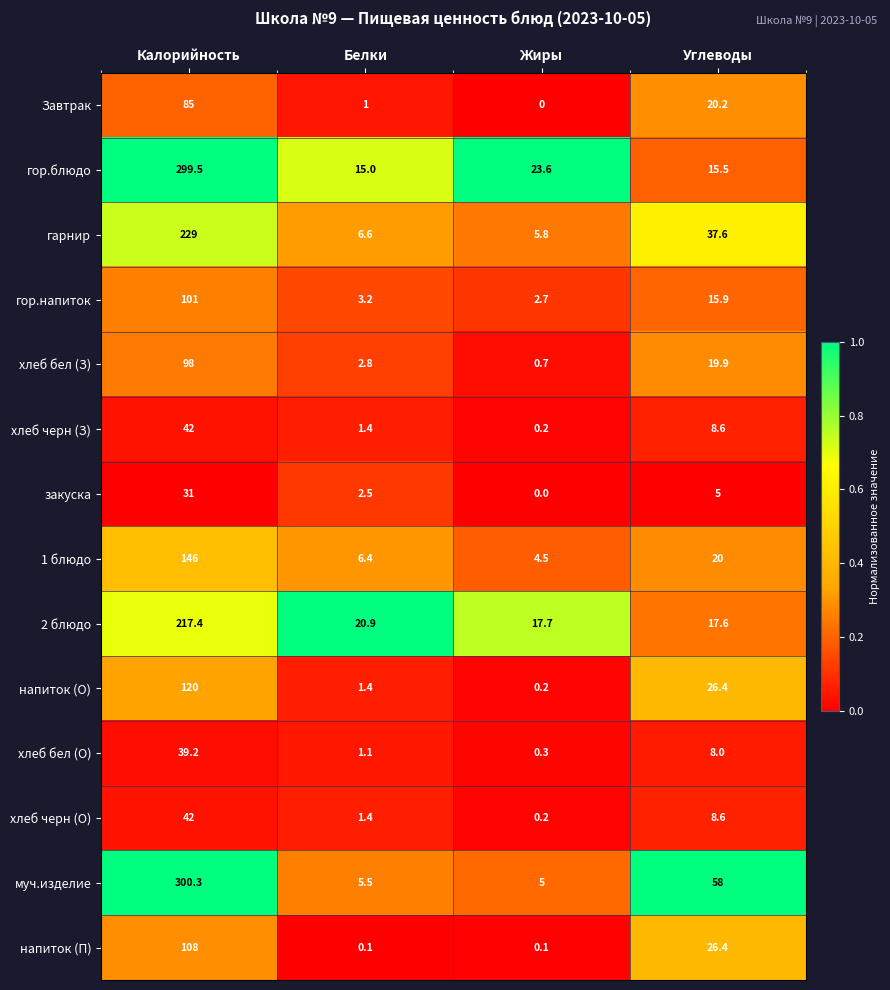

Where is закуска nearest to the value 15?

Углеводы